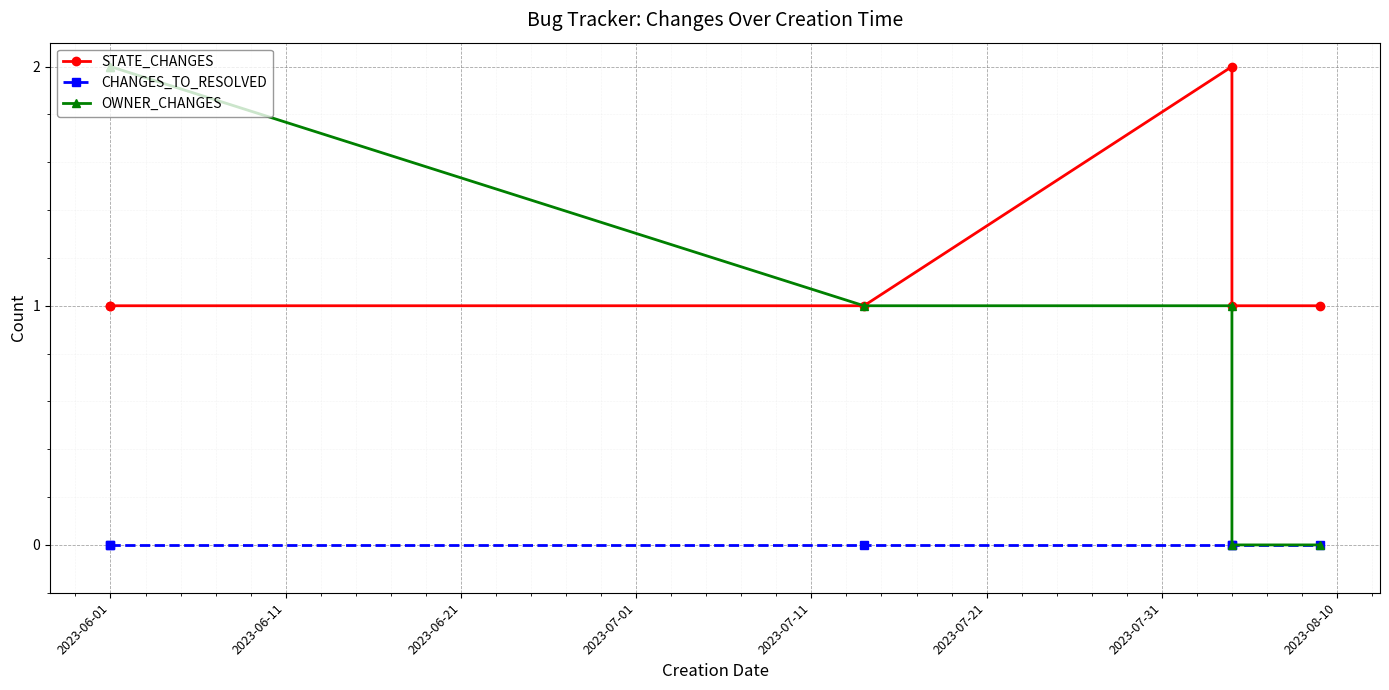

True or false: CHANGES_TO_RESOLVED has more than 2 points higher than both neighbors.

False